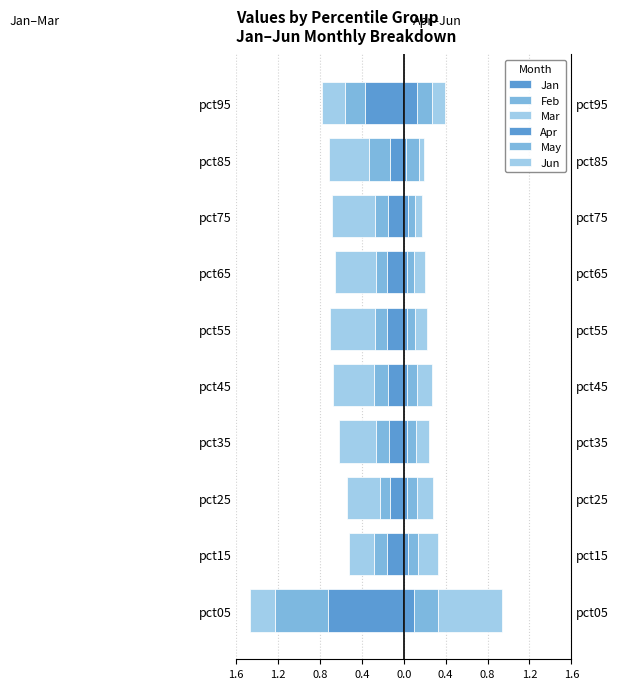

What is the average value of the Jan series?

-0.2